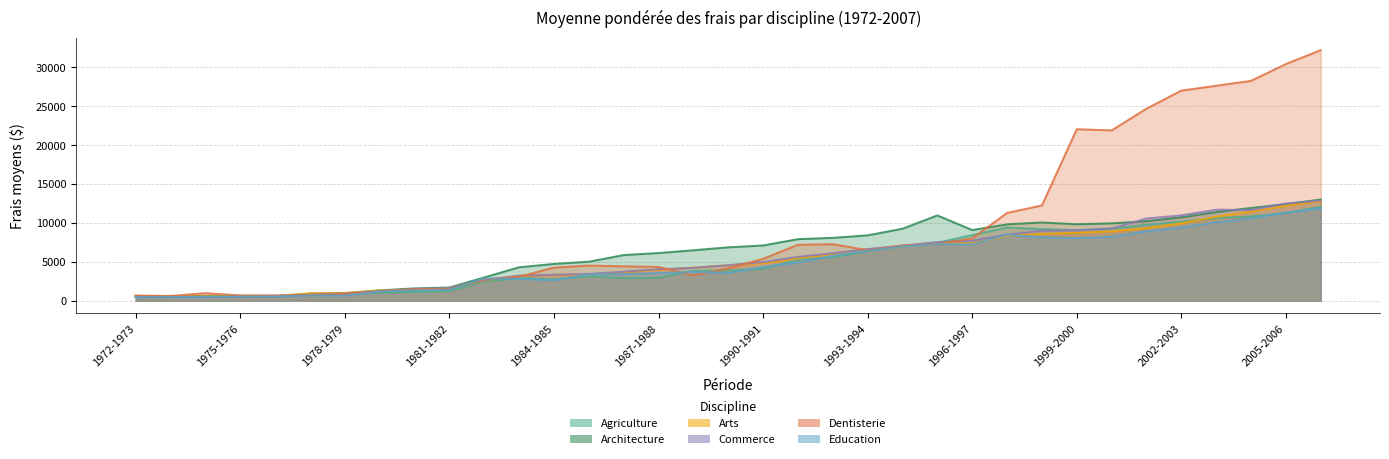

Which series ends up on top after the final intersection of Education and Arts?

Arts